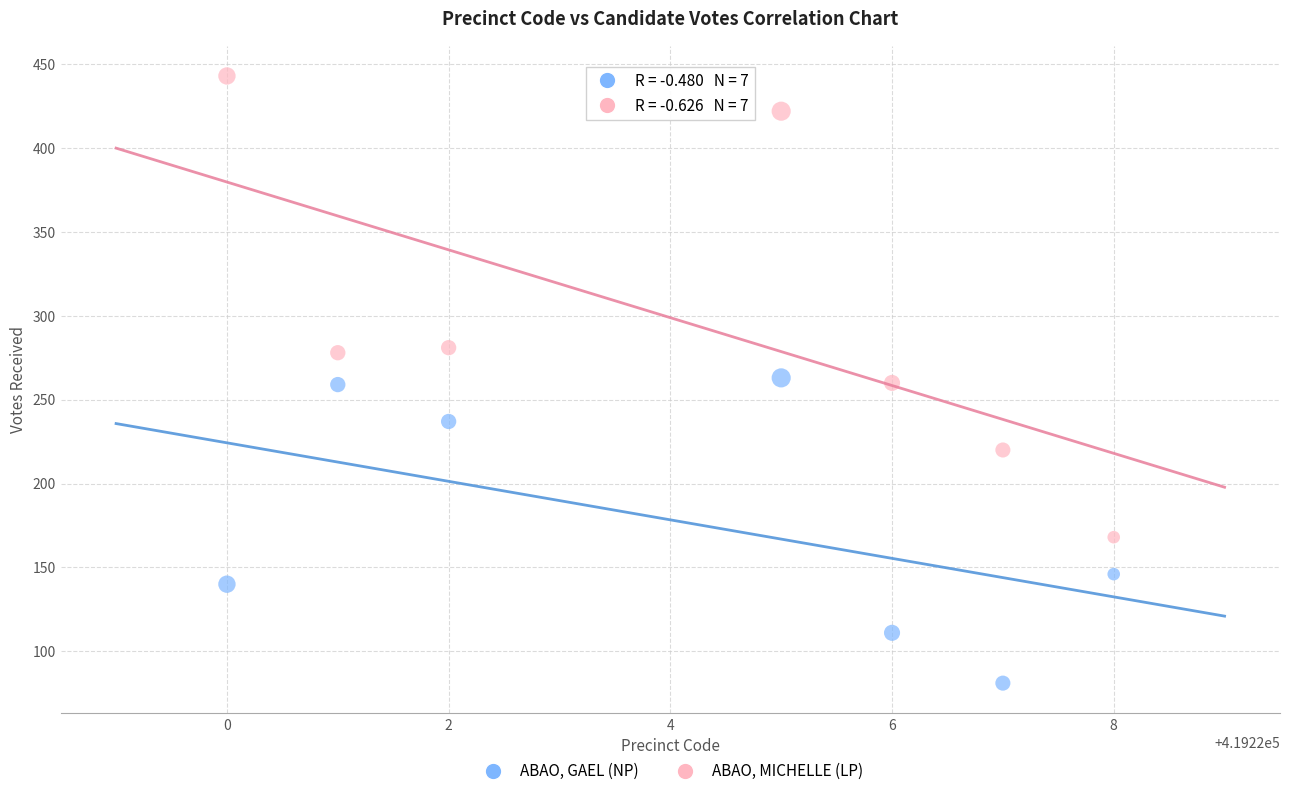

Which series contains the lowest Y value?

ABAO, GAEL (NP)